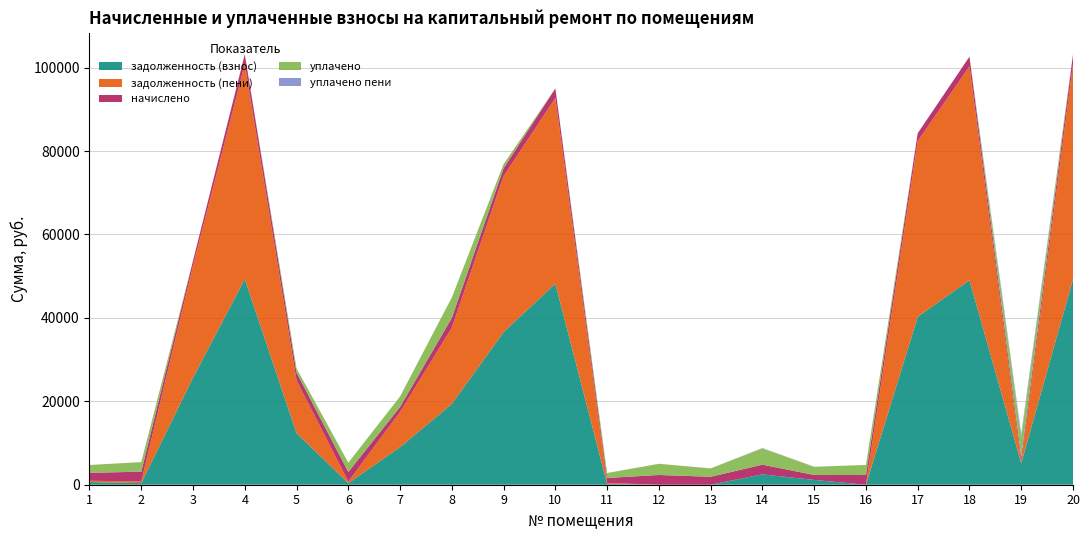

Reading right to left, list all the values displayed in this chart.

задолженность (взнос): 20=49294.5	19=5161.8	18=49041.3	17=40262.9	16=0.0	15=1146.8	14=2485.5	13=0.0	12=0.0	11=202.5	10=48197.3	9=36607.3	8=19367.4	7=9015.3	6=380.3	5=12371.4	4=49294.5	3=25665.4	2=390.3	1=635.4
задолженность (пени): 20=51512.1	19=202.5	18=51259.2	17=42102.7	16=0.0	15=0.0	14=0.0	13=0.0	12=0.0	11=202.5	10=44528.6	9=37366.8	8=18302.7	7=8433.1	6=380.3	5=12623.7	4=51547.0	3=26832.1	2=390.3	1=317.7
начислено: 20=2333.6	19=1214.8	18=2321.7	17=1906.1	16=2325.7	15=1194.8	14=2321.7	13=1906.1	12=2333.6	11=1214.8	10=2288.4	9=1906.1	8=2333.6	7=1214.8	6=2281.7	5=1906.1	4=2333.6	3=1214.8	2=2341.7	1=1906.1
уплачено: 20=0.0	19=4817.5	18=0.0	17=0.0	16=2420.0	15=1944.3	14=3915.7	13=2008.9	12=2682.9	11=1194.1	10=0.0	9=1000.0	8=4900.0	7=2500.0	6=2242.9	5=1000.0	4=0.0	3=0.0	2=2301.8	1=1873.7
уплачено пени: 20=0.0	19=799.9	18=0.0	17=0.0	16=0.0	15=30.7	14=71.5	13=0.0	12=0.0	11=0.0	10=0.0	9=0.0	8=0.0	7=0.0	6=0.0	5=0.0	4=0.0	3=0.0	2=0.0	1=1.5